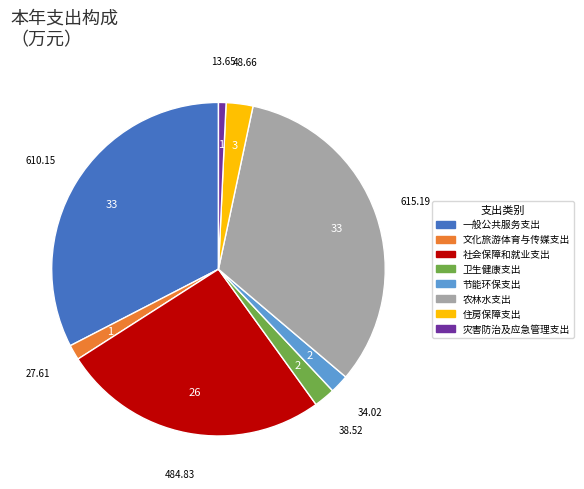

True or false: 文化旅游体育与传媒支出 accounts for 1% of the total.

True